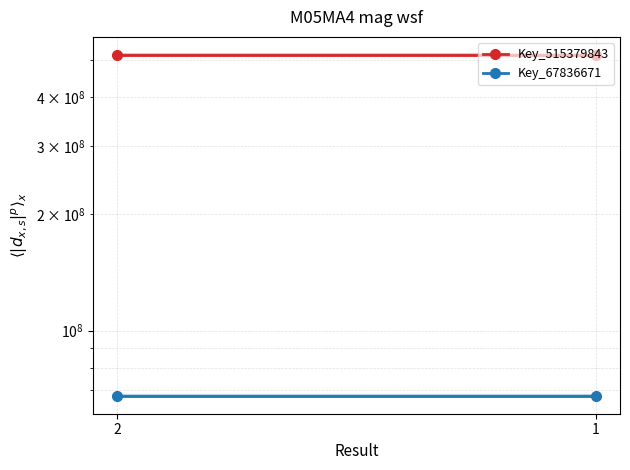

At how many categories does at least one series exceed 449149165?

2